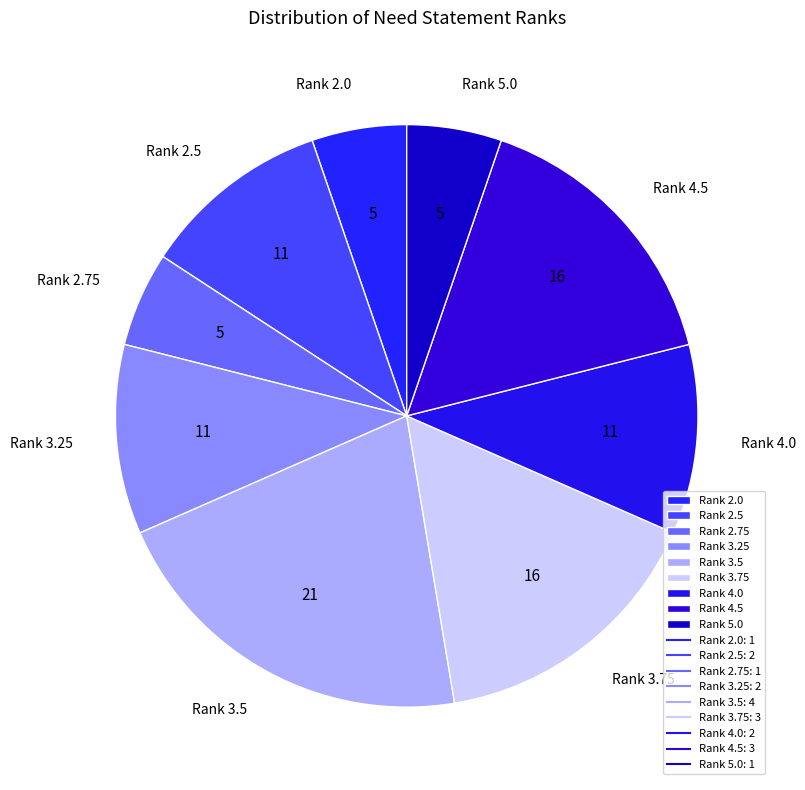

Which category has the biggest portion of the pie?

Rank 3.5